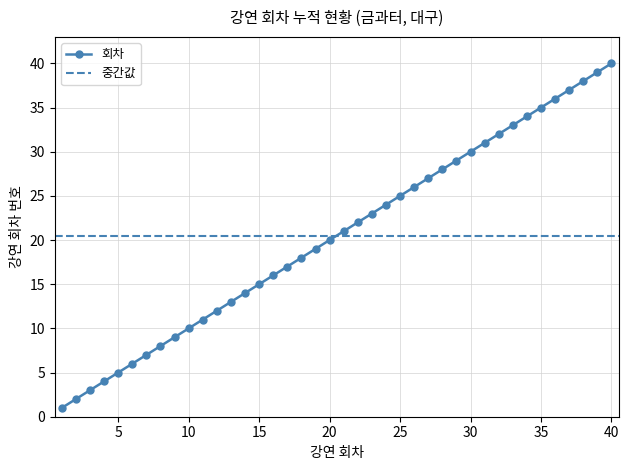

Does the chart have visible grid lines?

Yes